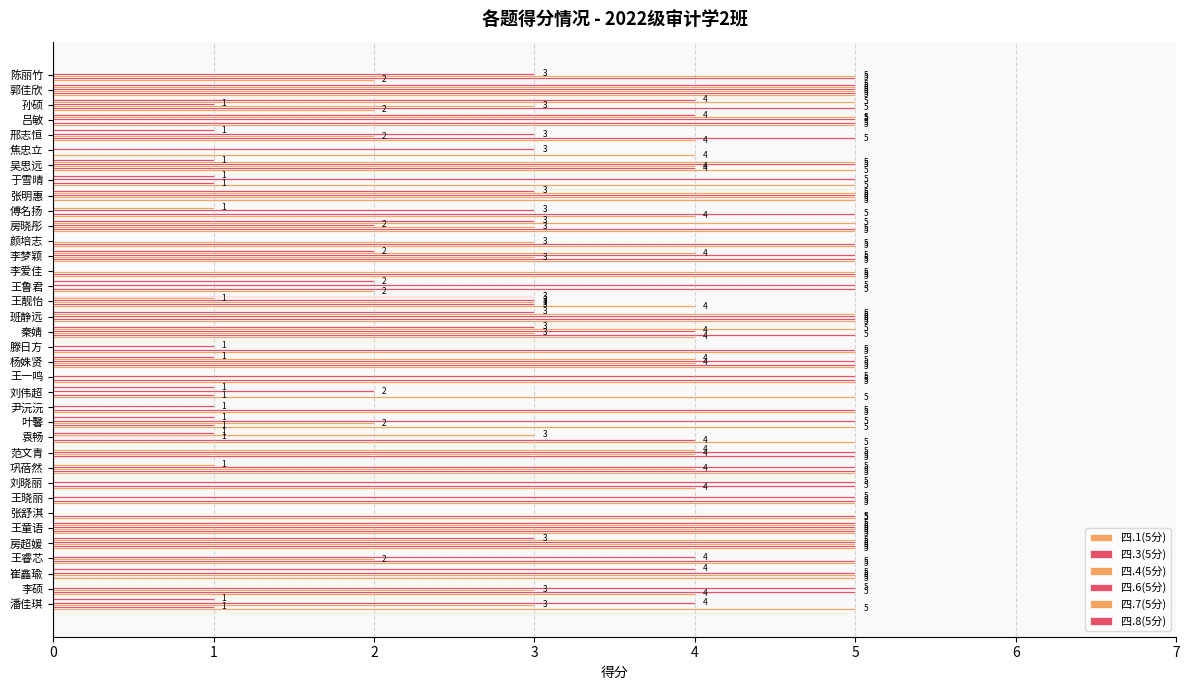

Count the number of categories in the chart.

36